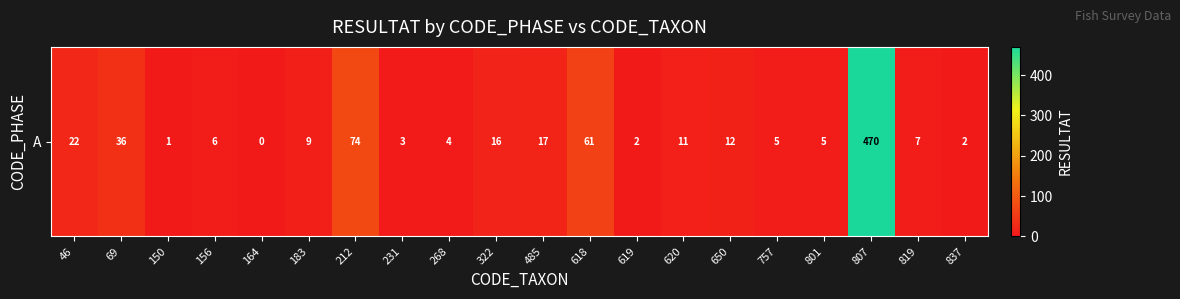

Which label corresponds to the smallest value in the chart?

164